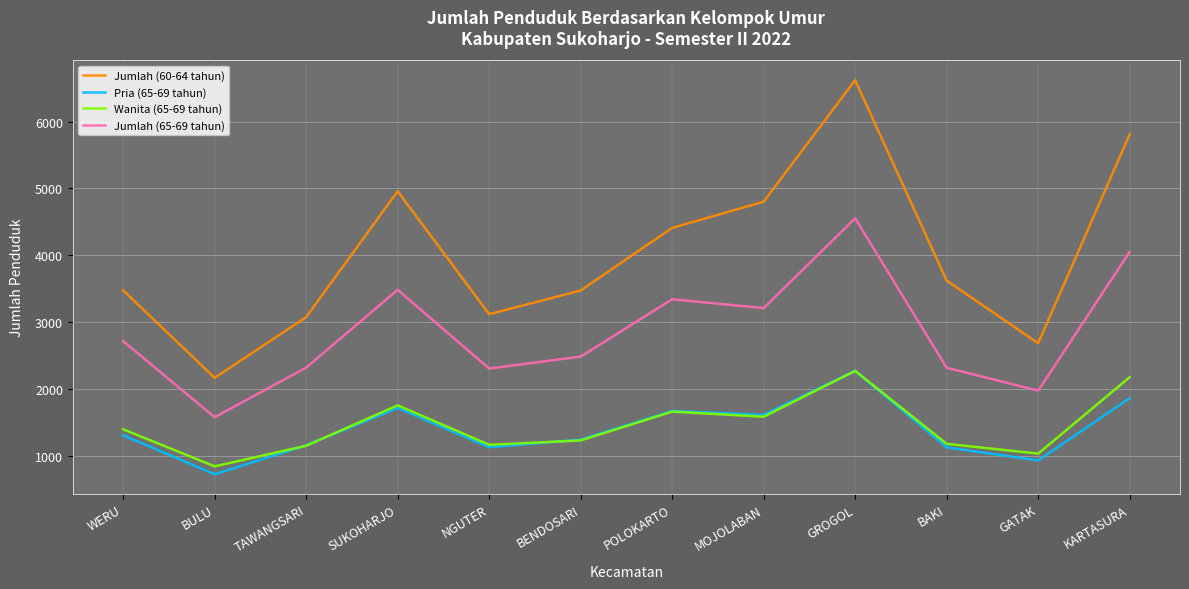

Between BULU and NGUTER, which series saw the biggest shift?

Jumlah (60-64 tahun)